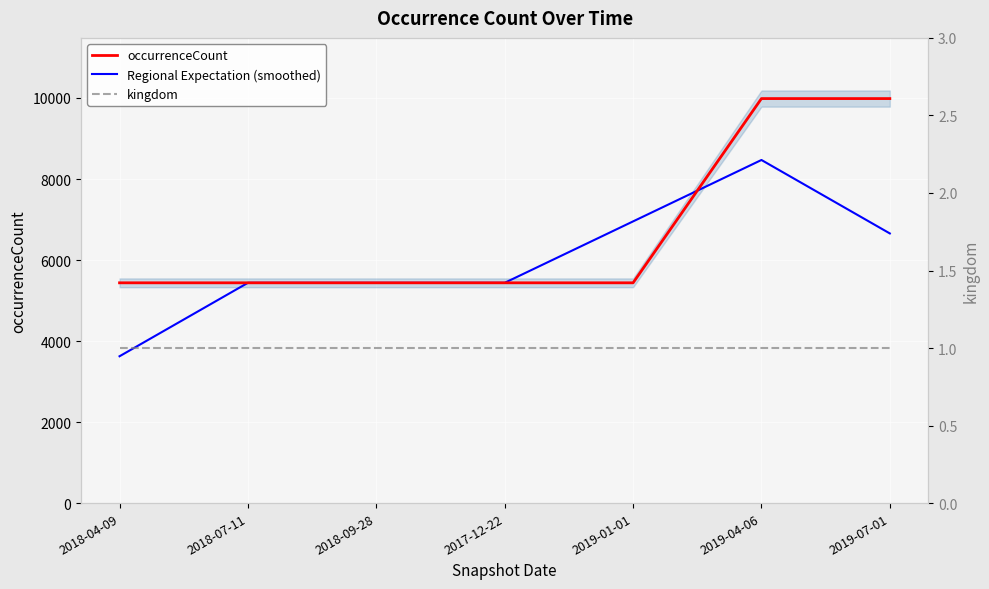

What is the label of the 5th point from the left?

2019-01-01